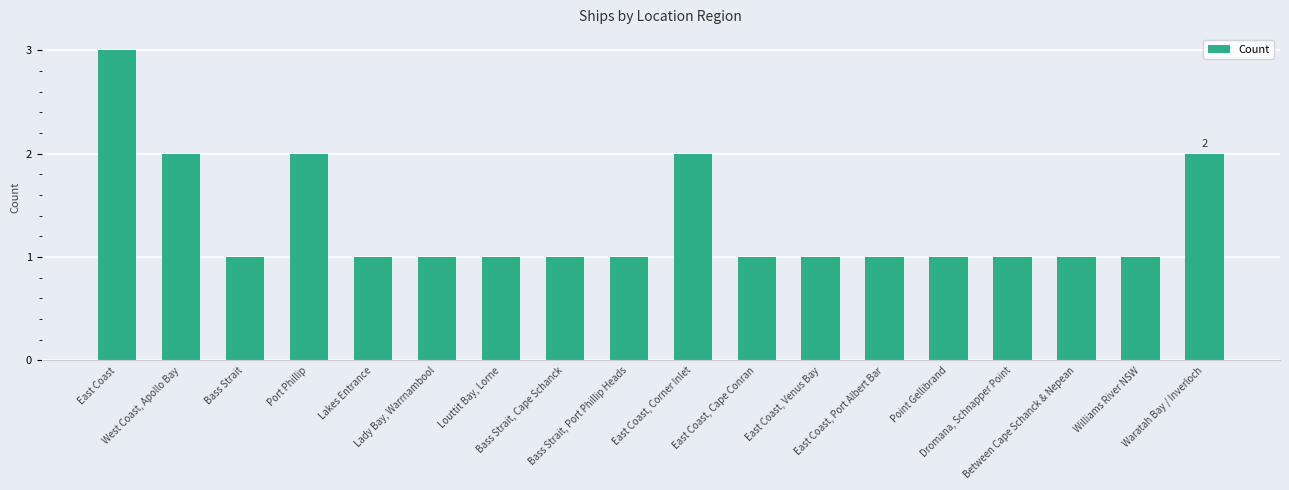

What is the label of the 6th bar from the right?

East Coast, Port Albert Bar